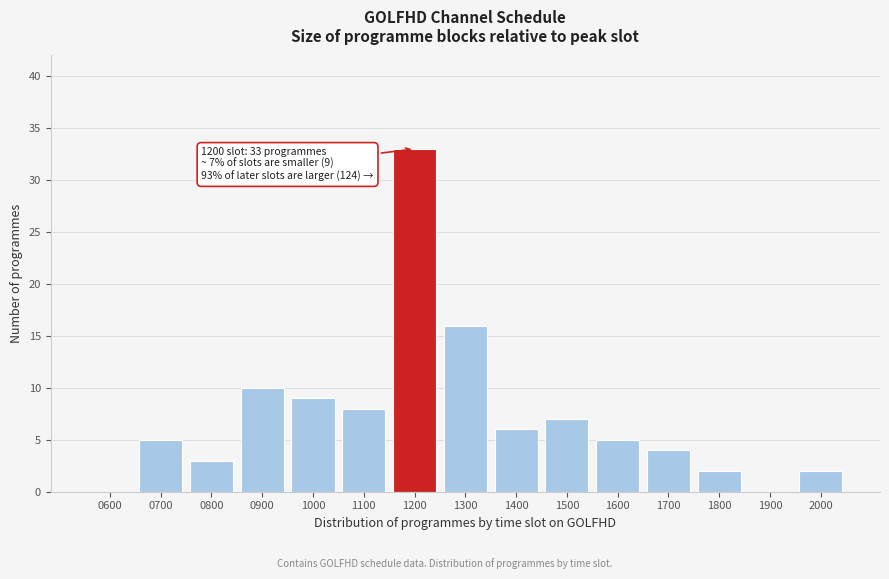

Reading left to right, what are all the values shown in this chart?

0600=0	0700=5	0800=3	0900=10	1000=9	1100=8	1200=33	1300=16	1400=6	1500=7	1600=5	1700=4	1800=2	1900=0	2000=2